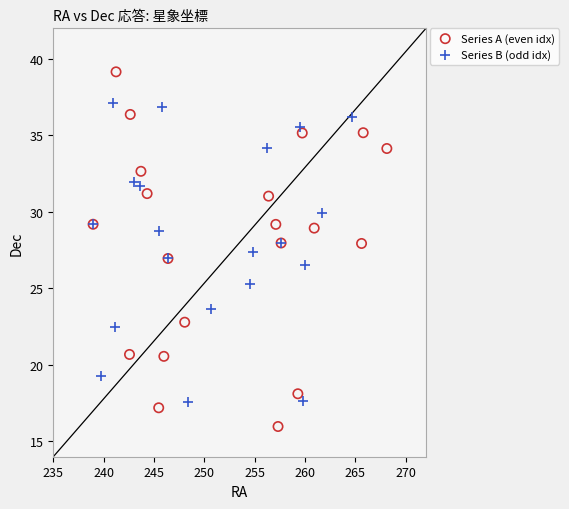

What are all the series names shown in the legend?

Series A (even idx), Series B (odd idx)